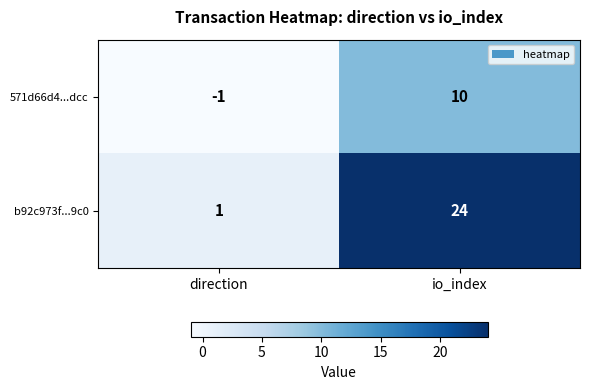

What is the difference between the maximum and minimum values in the 571d66d4...dcc series?

11